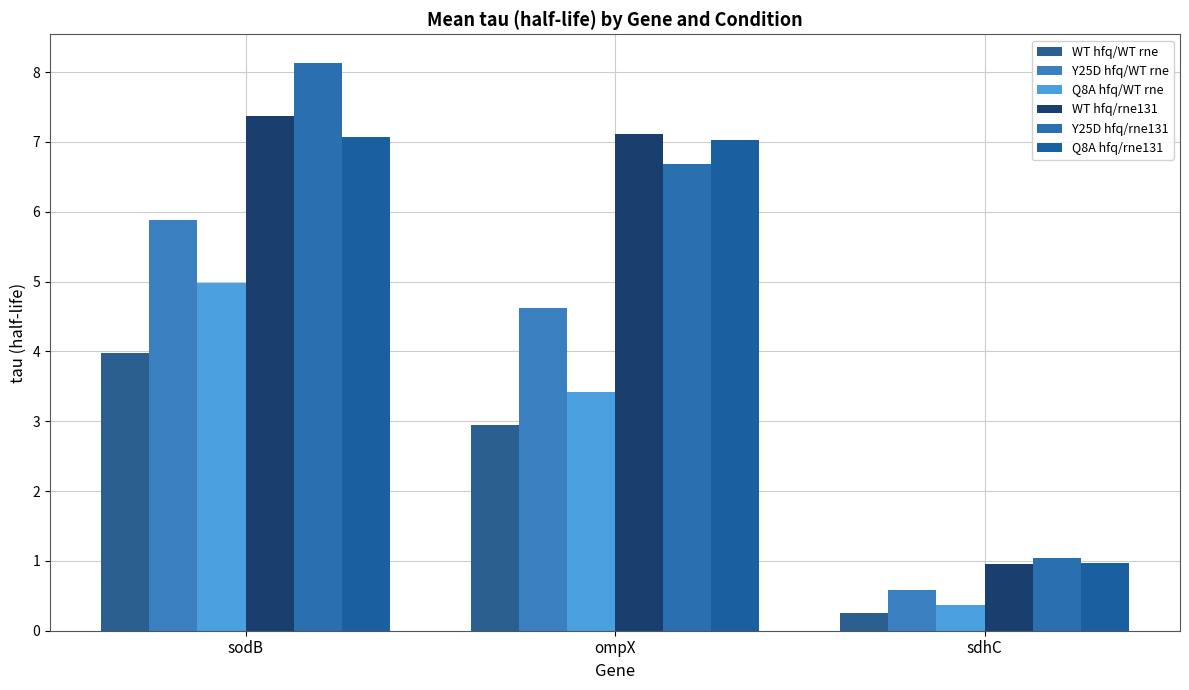

Read the Q8A hfq/rne131 value at ompX.

7.0